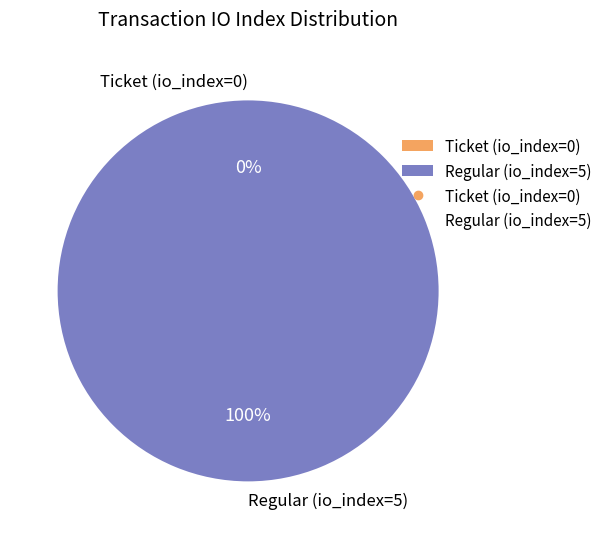

How many segments does this pie chart have?

2